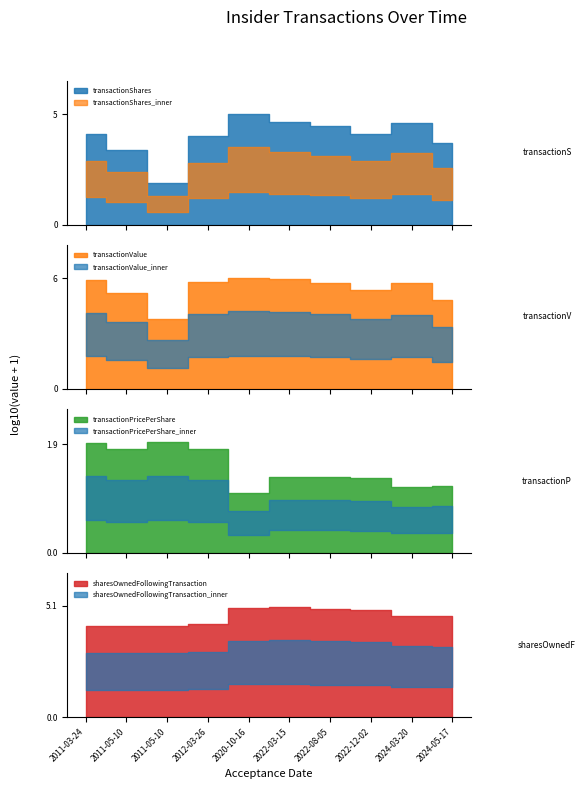

Is it true that transactionShares equals 40288.0 at 2024-03-20?

True